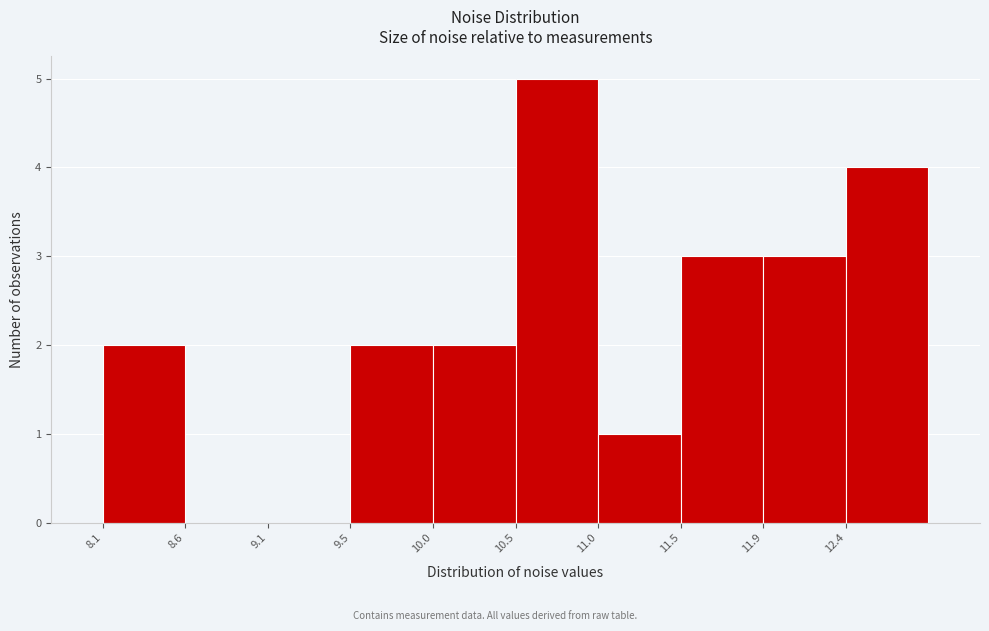

Reading left to right, transcribe this chart: for each bar, give the range it covers on the x-axis and its height. Neither the bar edges nor the heights are printed on the chart, so give them approximately, as read against the axes.

8.10 to 8.60: 2
8.60 to 9.05: 0
9.05 to 9.55: 0
9.55 to 10.00: 2
10.00 to 10.50: 2
10.50 to 11.00: 5
11.00 to 11.45: 1
11.45 to 11.95: 3
11.95 to 12.40: 3
12.40 to 12.90: 4